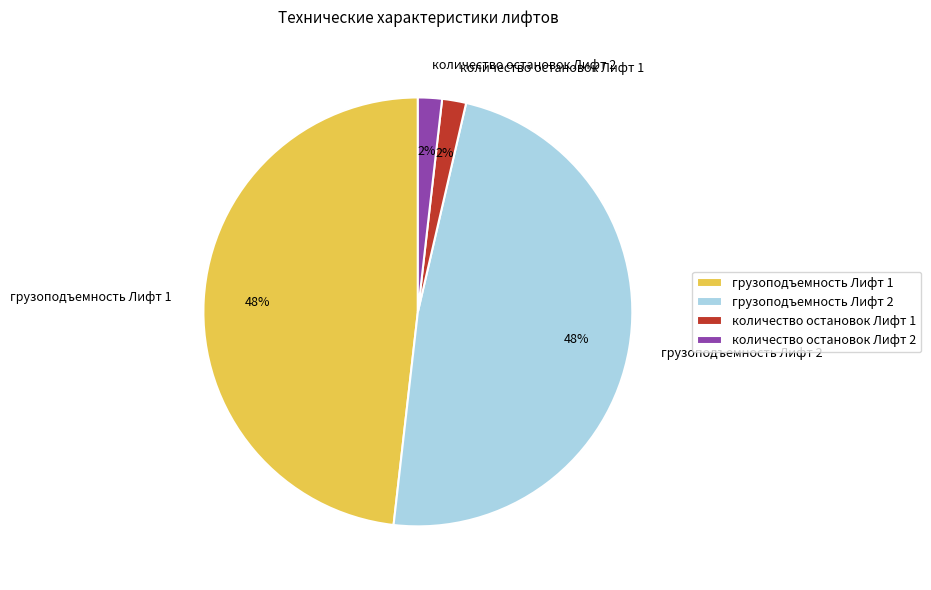

How many segments does this pie chart have?

4